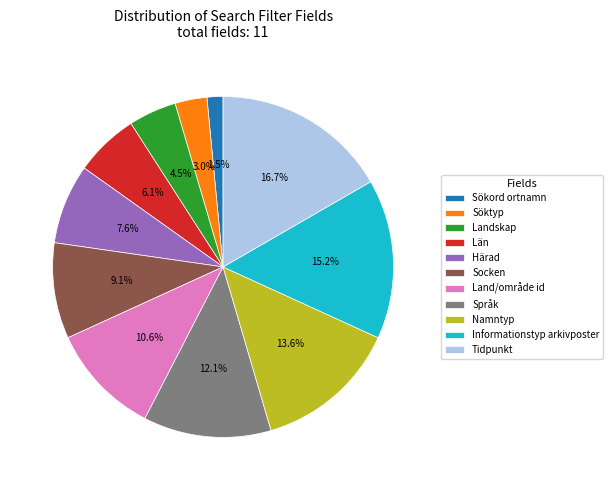

Is there a majority slice in this chart?

No